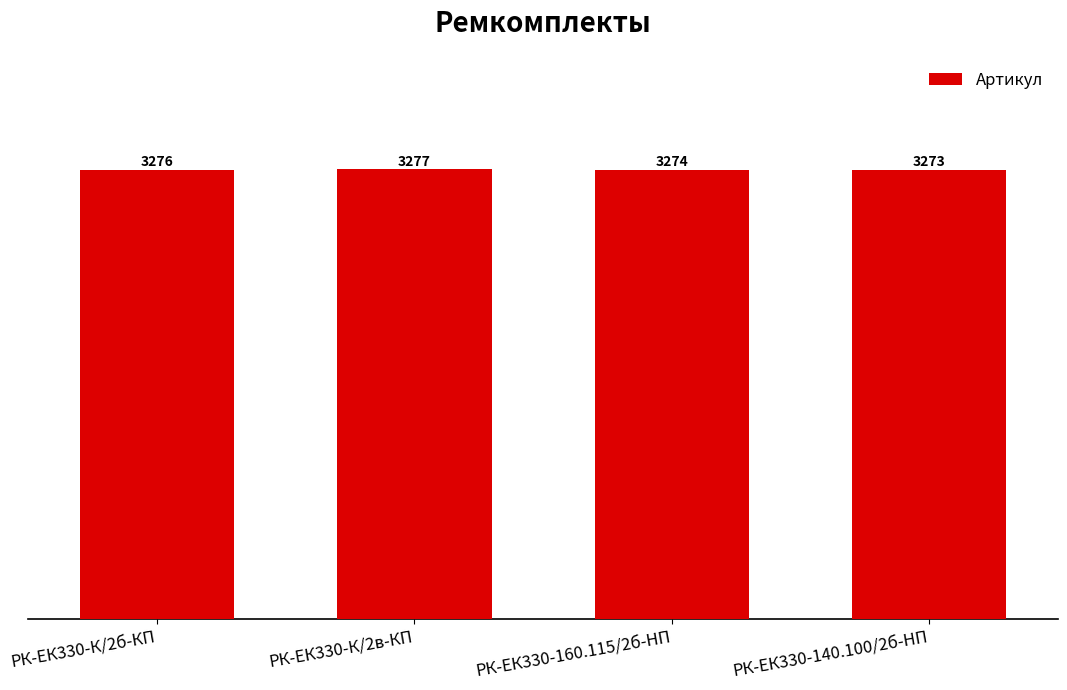

What is the sum of the values at РК-ЕК330-К/2б-КП and РК-ЕК330-К/2в-КП?

6553